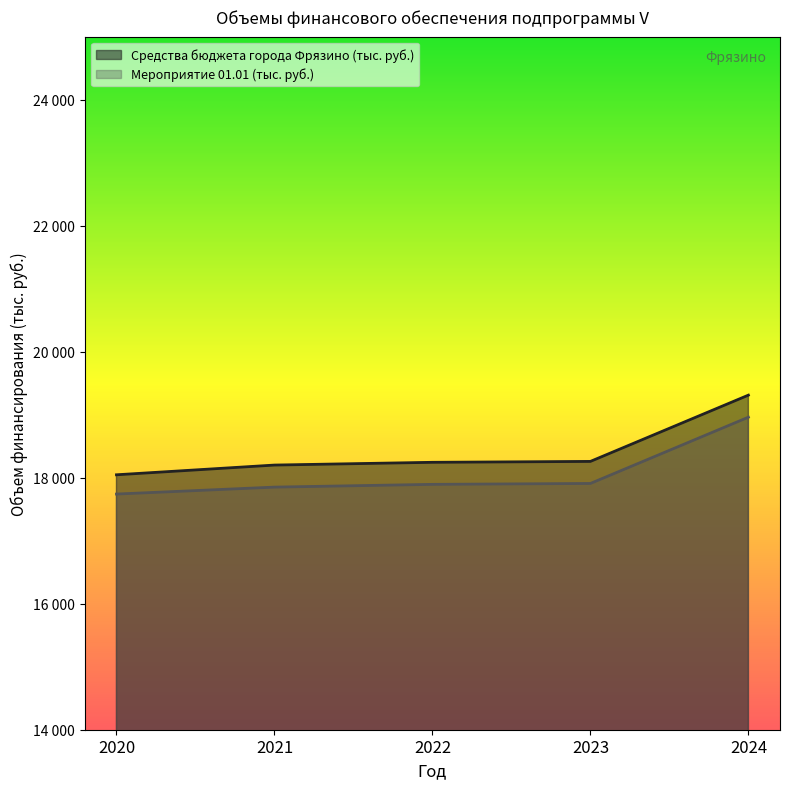

What is the difference between the second highest and minimum values in the Средства бюджета города Фрязино (тыс. руб.) series?

212.3